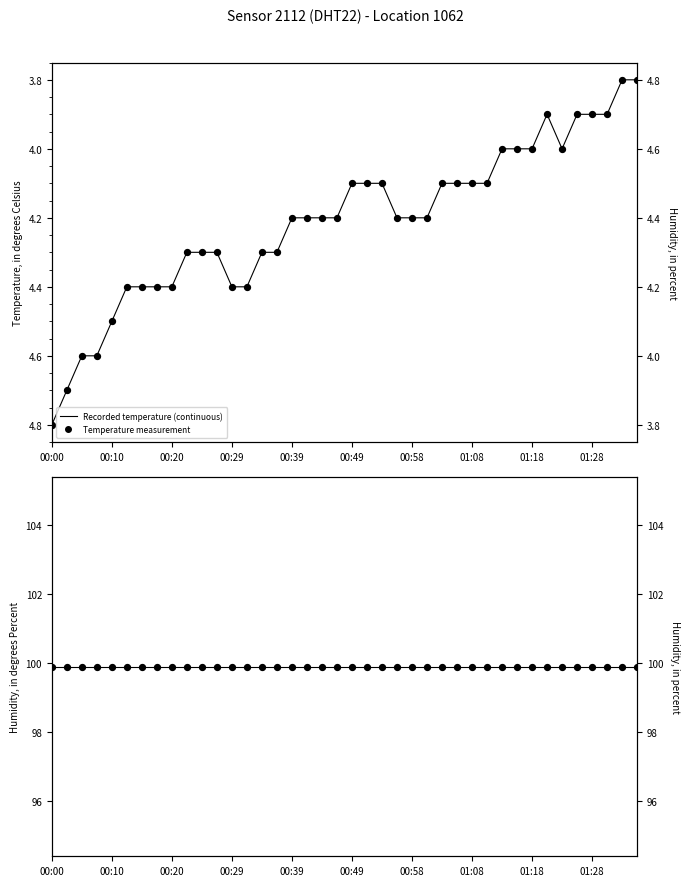

Is the value of Recorded temperature (continuous) at 19 greater than the value of Humidity measurement at 29?

No